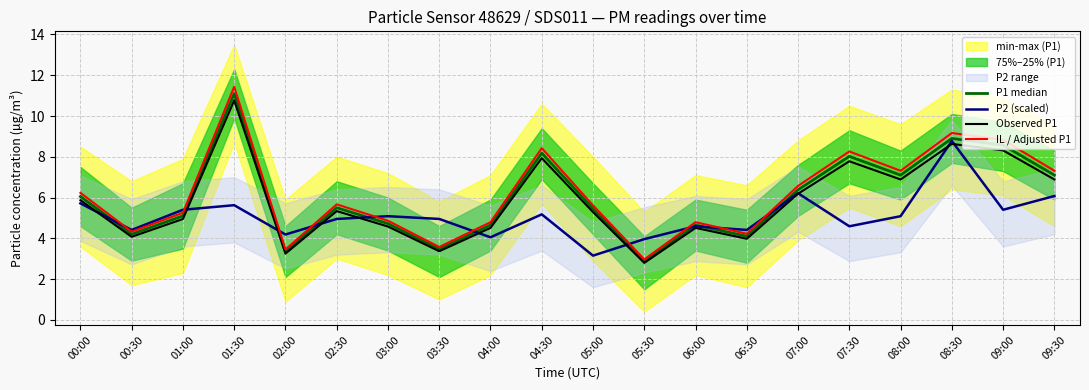

What is the spread (max minus min) of values at 09:00?

3.4